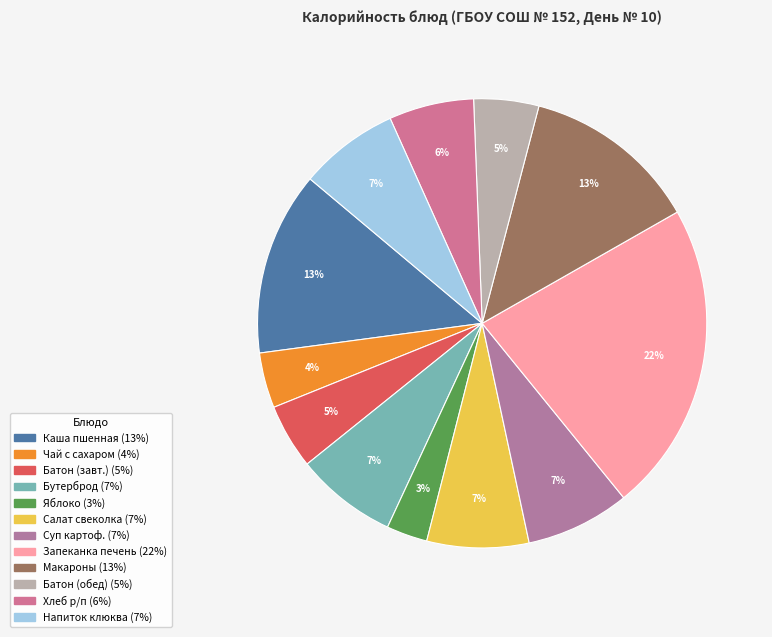

How many slices are in this pie chart?

12